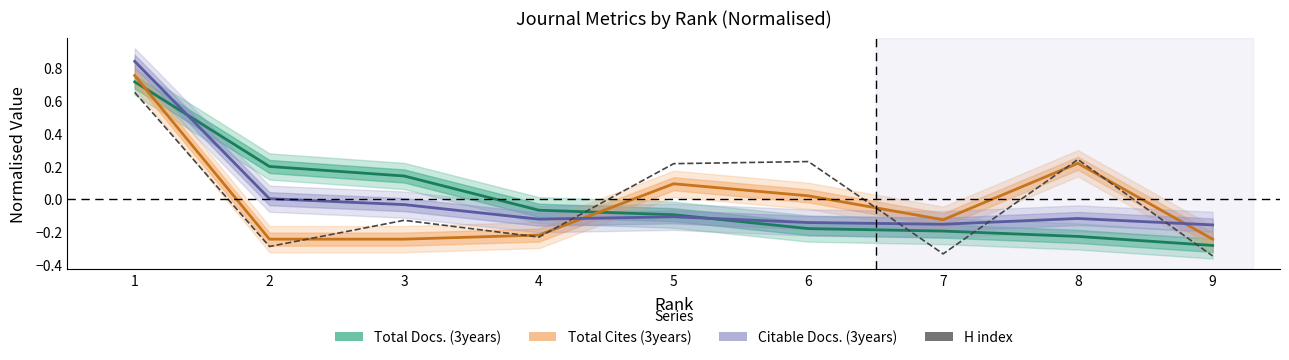

Reading right to left, extract all data points from this chart.

Total Docs. (3years): 9=-0.3	8=-0.2	7=-0.2	6=-0.2	5=-0.1	4=-0.1	3=0.1	2=0.2	1=0.7
Total Cites (3years): 9=-0.2	8=0.2	7=-0.1	6=0.0	5=0.1	4=-0.2	3=-0.2	2=-0.2	1=0.8
Citable Docs. (3years): 9=-0.2	8=-0.1	7=-0.2	6=-0.1	5=-0.1	4=-0.1	3=-0.0	2=0.0	1=0.8
H index: 9=-0.3	8=0.2	7=-0.3	6=0.2	5=0.2	4=-0.2	3=-0.1	2=-0.3	1=0.7